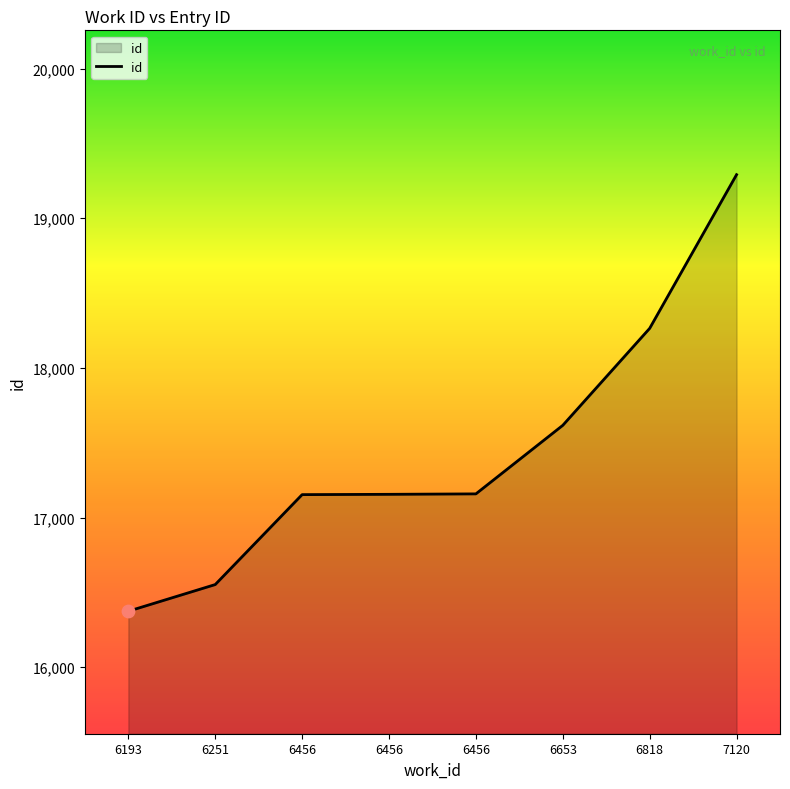

Approximately how many times larger is the value at 6653 compared to 6456?

1.0